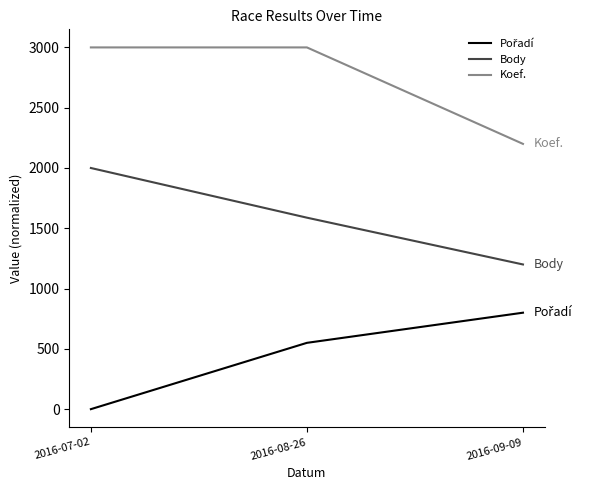

What is the difference between the maximum and minimum values in the Body series?

800.0